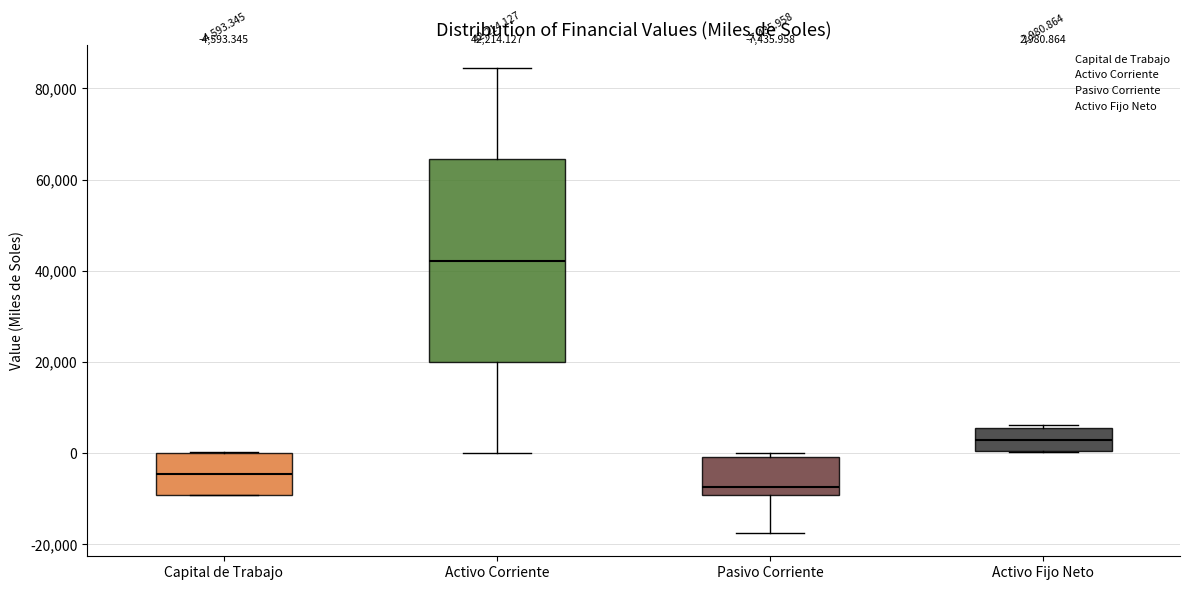

Which box is the tallest, from its lower edge to its upper edge?

Activo Corriente